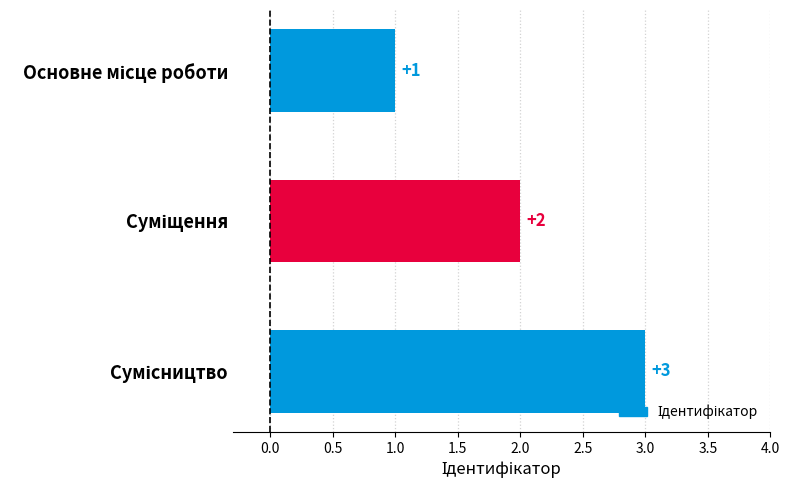

What is the sum of all values?

6